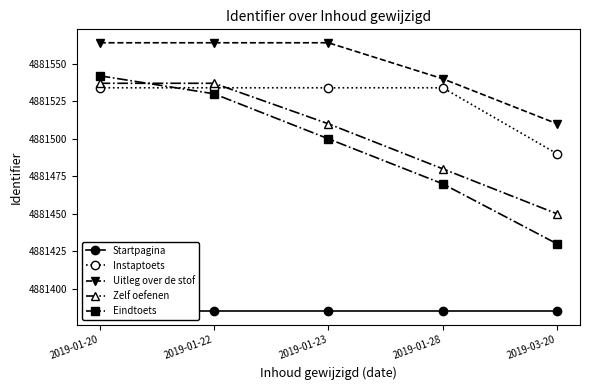

How many intersections are there between Eindtoets and Zelf oefenen?

1